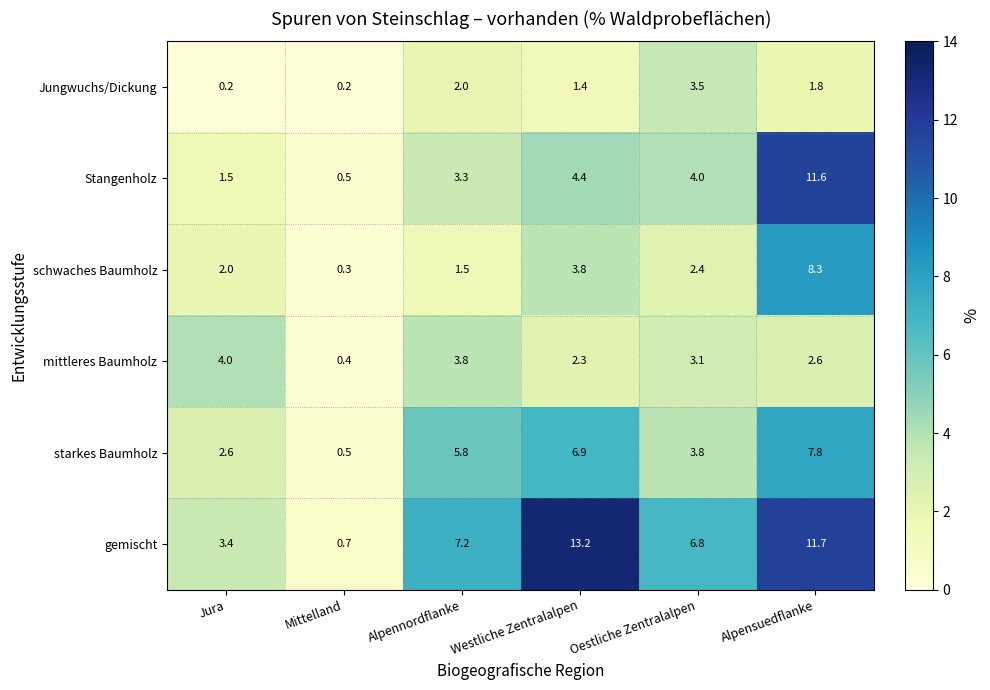

Is it true that mittleres Baumholz equals 2.6 at Alpensuedflanke?

True